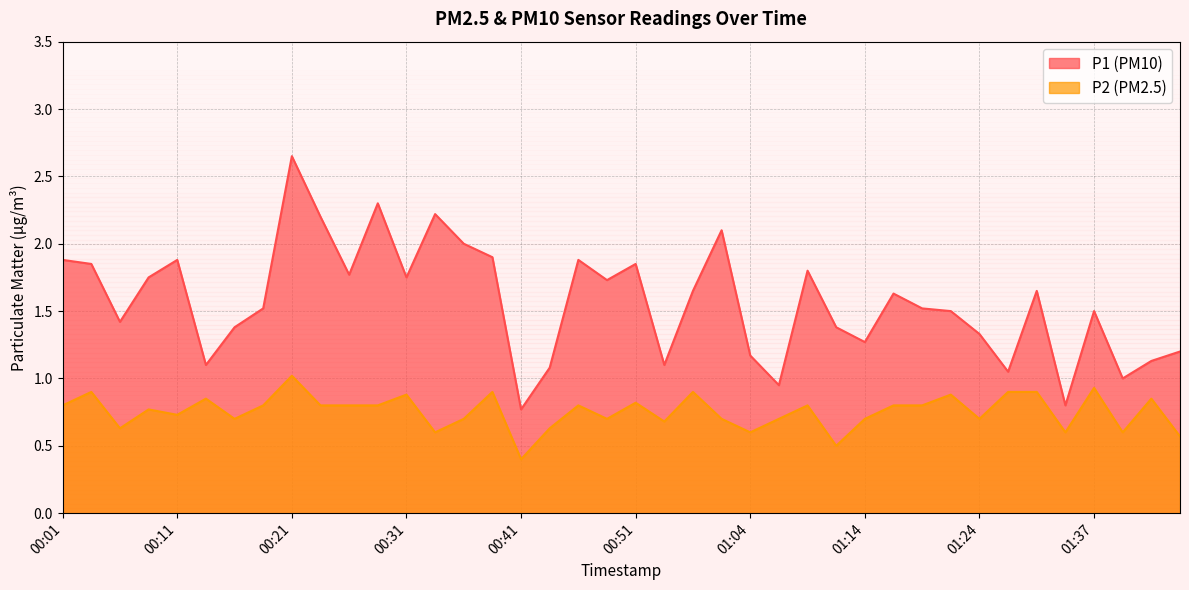

What is the label of the 33rd point from the left?

01:24